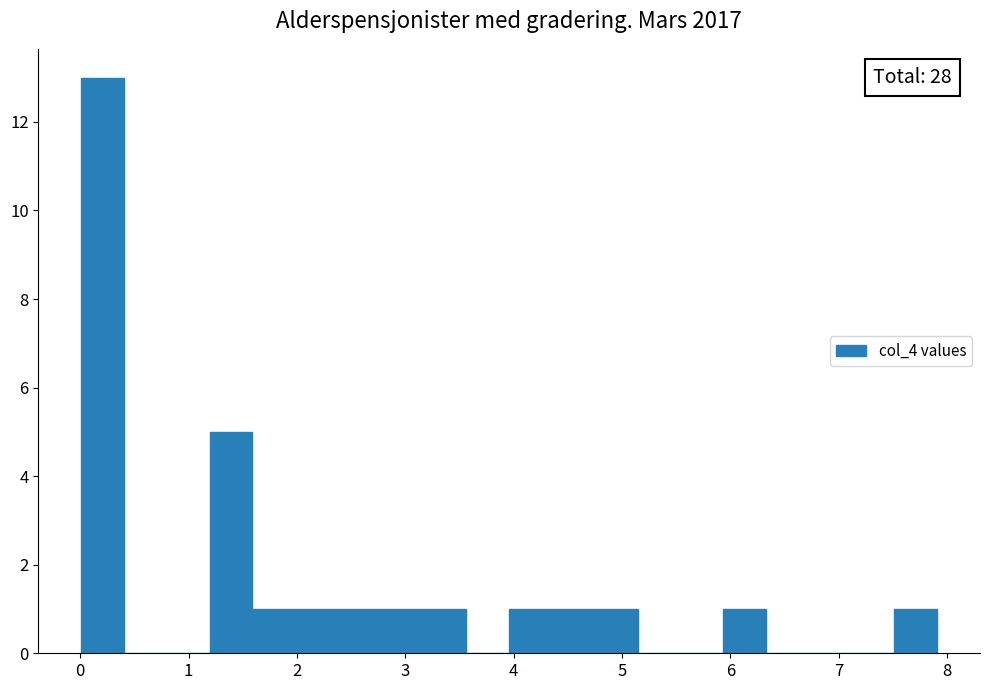

Read against the x-axis, roughly where is the centre of the tallest bar?

0.2